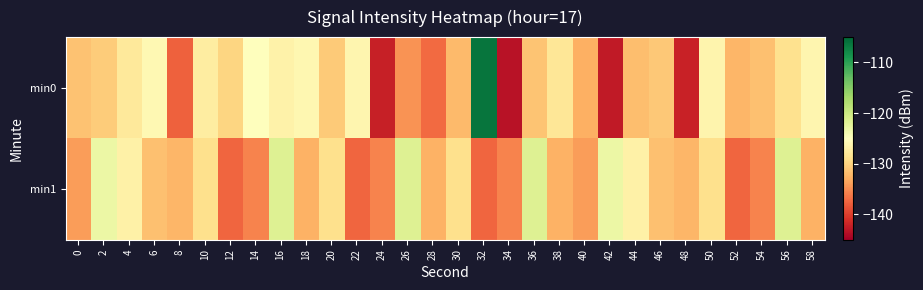

Which series has the largest range (max minus min)?

min0